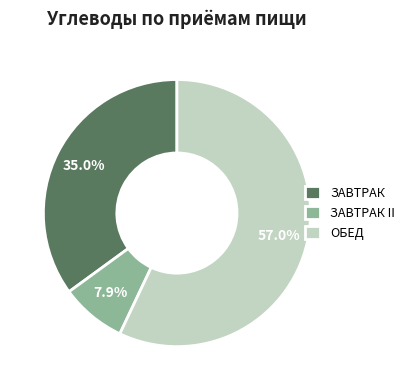

Is it true that ЗАВТРАК is 46% of the pie?

False